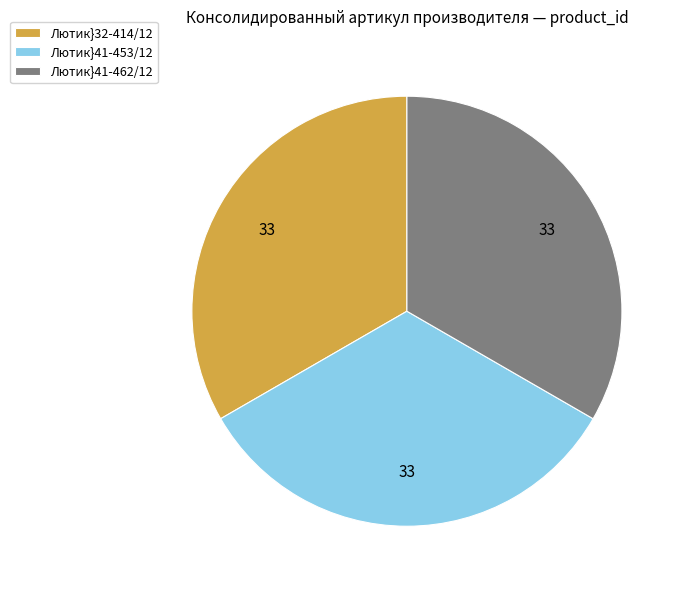

Approximately how many times larger is the value at Лютик}32-414/12 compared to Лютик}41-462/12?

1.0